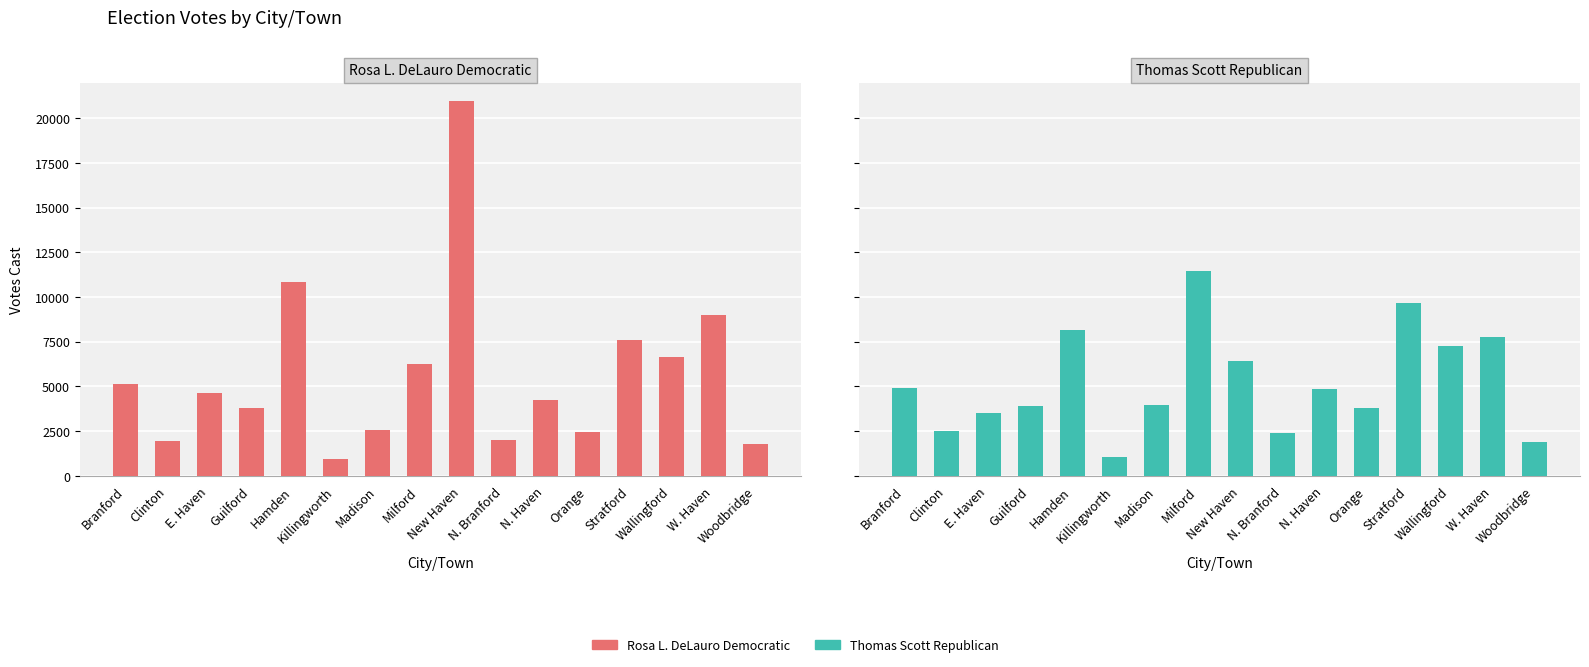

List the series in order of their overall mean, lowest first.

Thomas Scott Republican, Rosa L. DeLauro Democratic